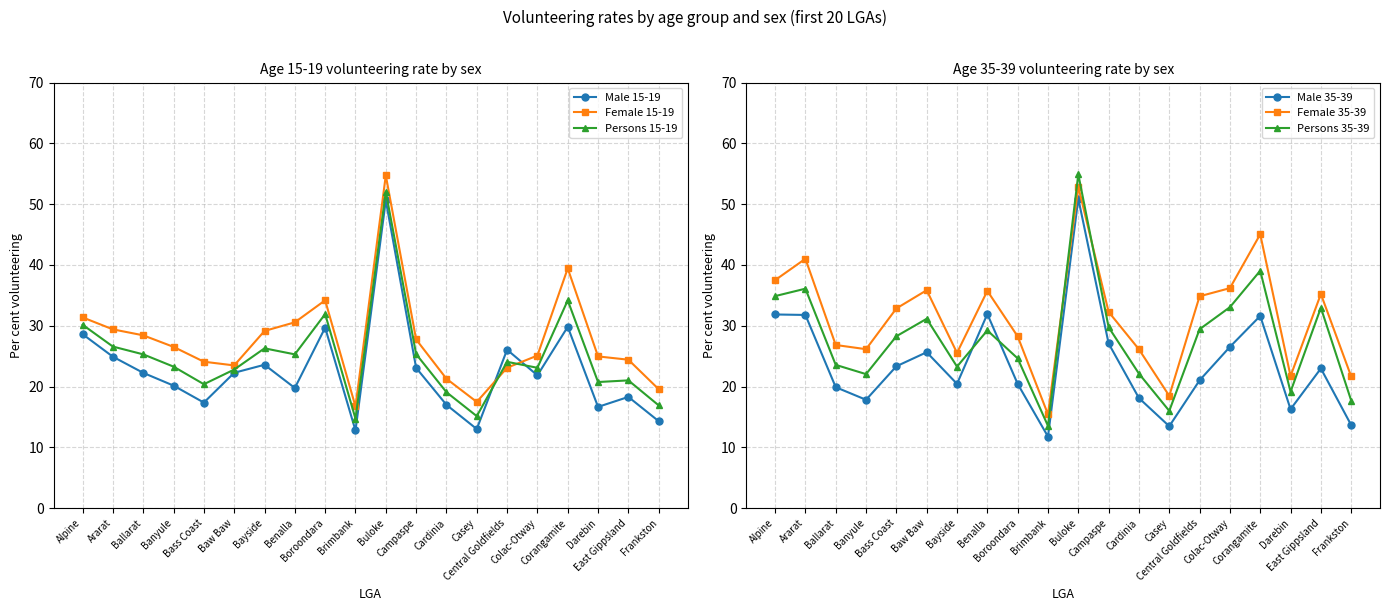

At which label does Female 15-19 reach its peak?

Buloke